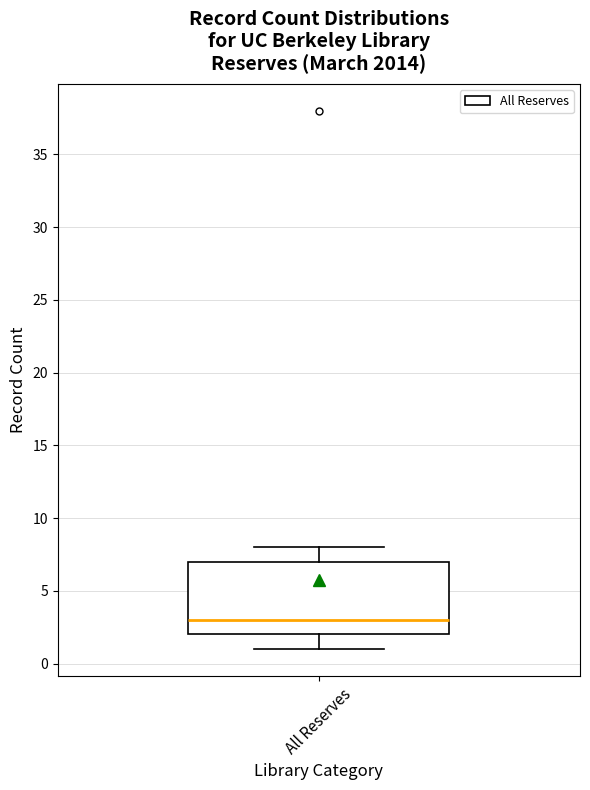

Read this box plot against the y-axis: the position of the median line, the range covered by the box, and the ends of both whiskers. The values are not printed on the chart, so give them approximately, as read against the axis.

median 3, box 2 to 7, whiskers 1 to 8